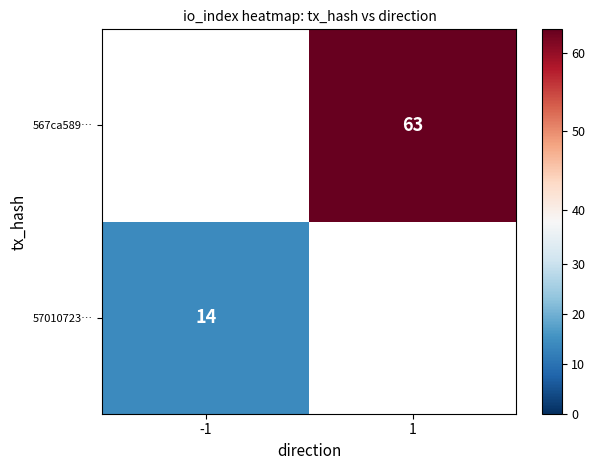

True or false: 57010723… has a value of 4.4 at -1.

False